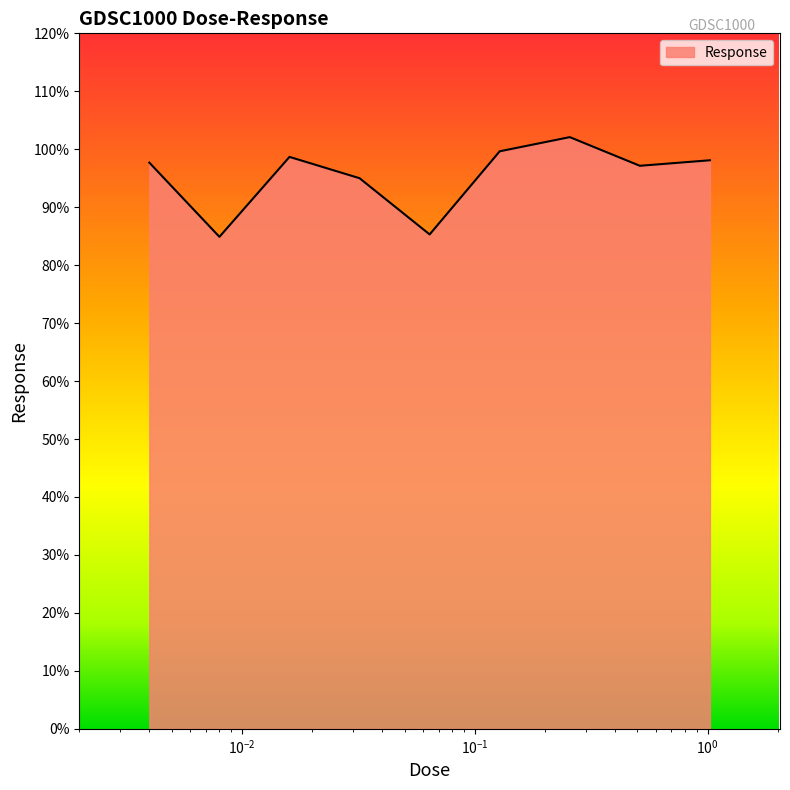

What is the difference between the maximum and minimum values?

17.2